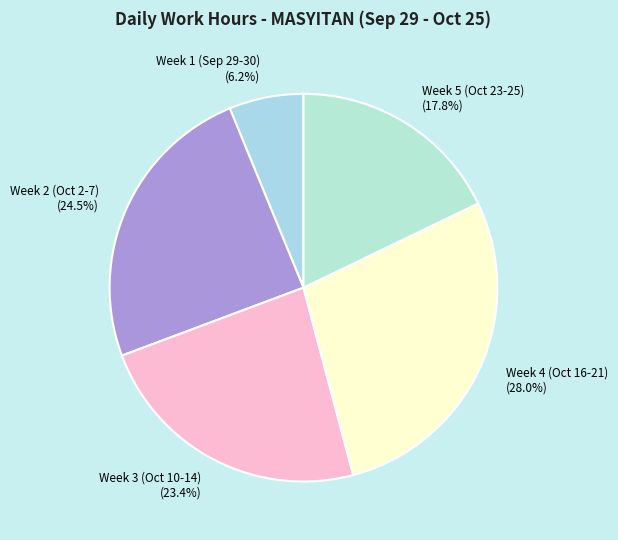

Combined, do Week 1 (Sep 29-30) and Week 5 (Oct 23-25) account for over 50%?

No